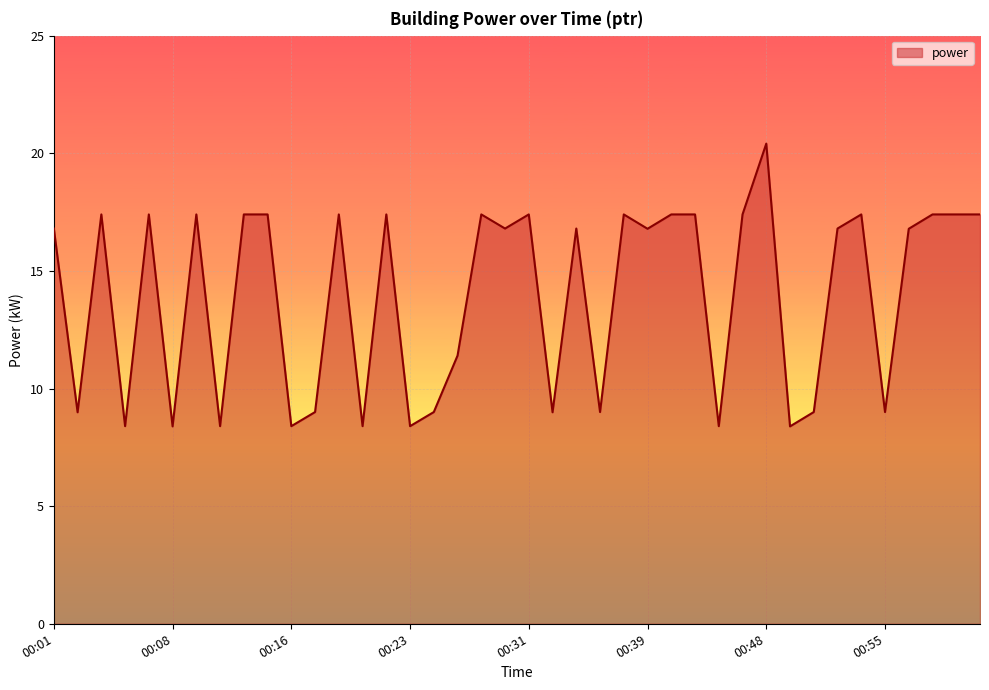

What is the minimum value shown in the chart?

8.4